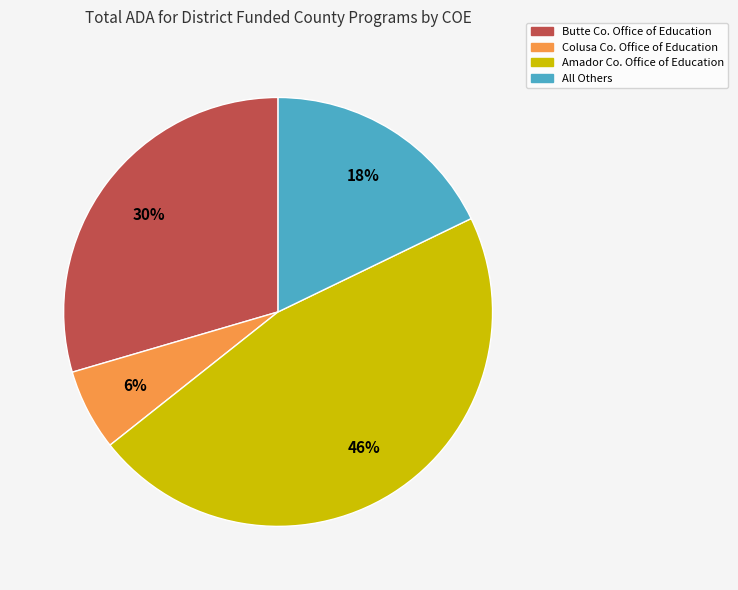

Rank the categories by value from lowest to highest.

Colusa Co. Office of Education, All Others, Butte Co. Office of Education, Amador Co. Office of Education